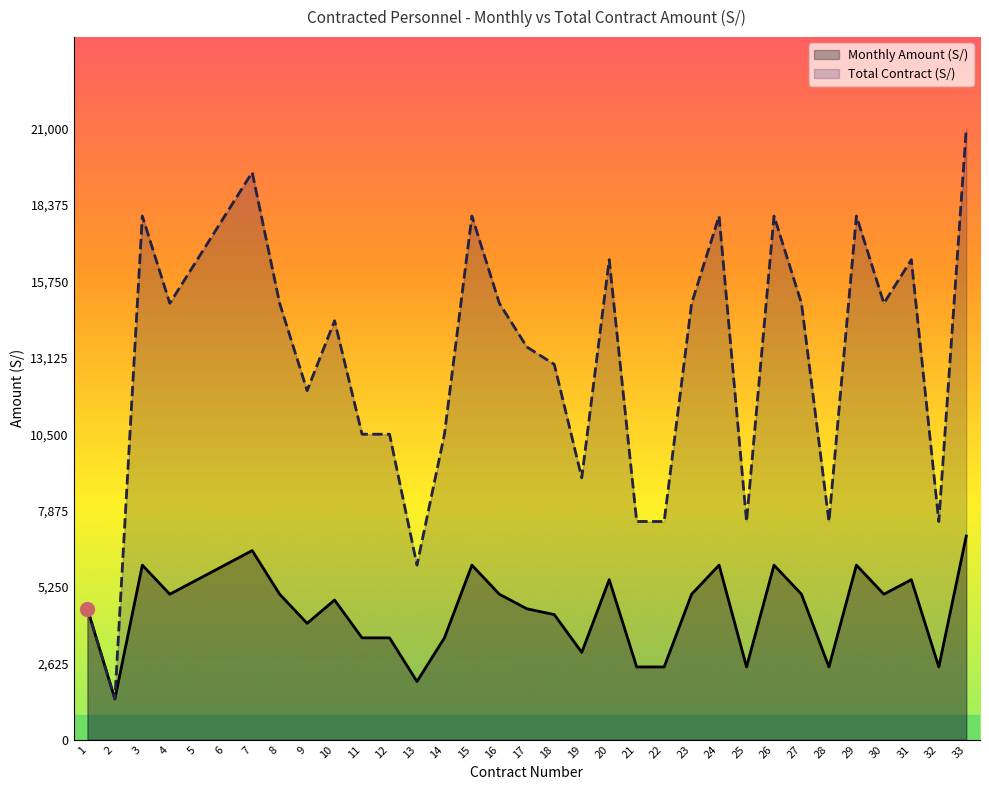

How many values in the Total Contract (S/) series are below 15000?

16